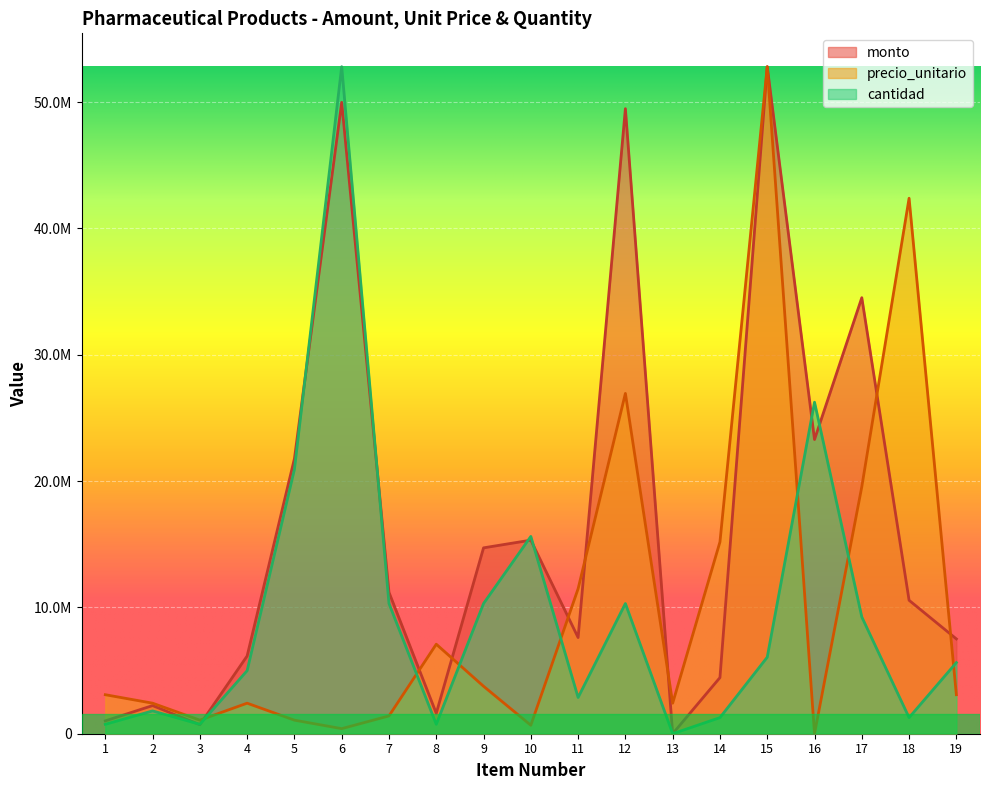

What are all the series names shown in the legend?

monto, precio_unitario, cantidad